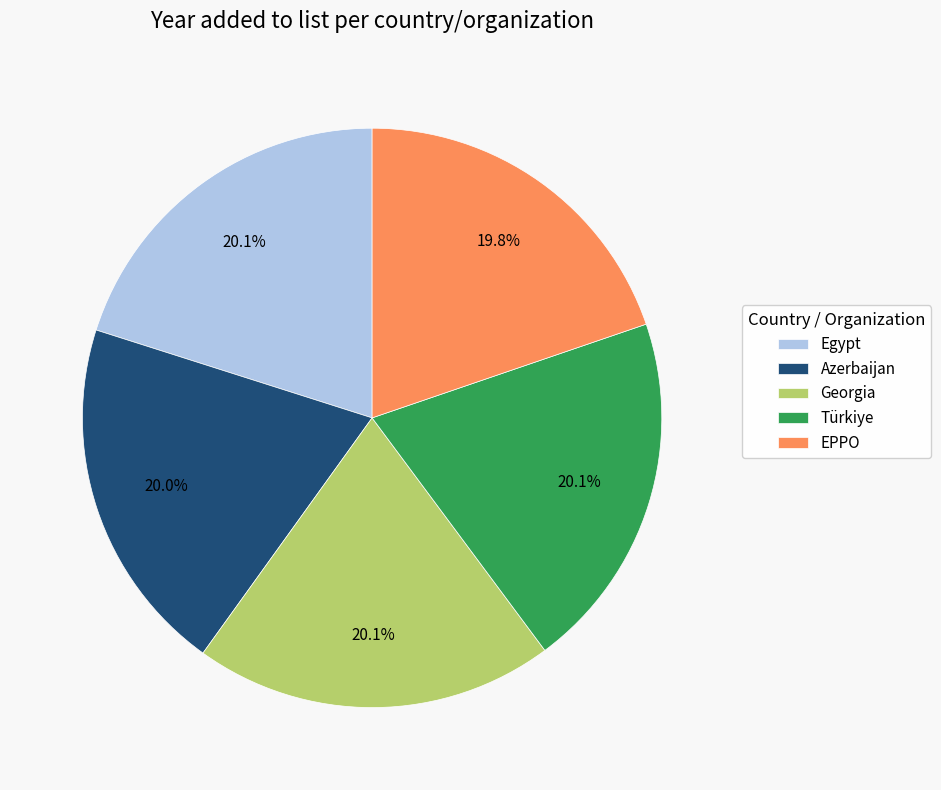

What is the ratio of the value at Türkiye to the value at Georgia?

1.0